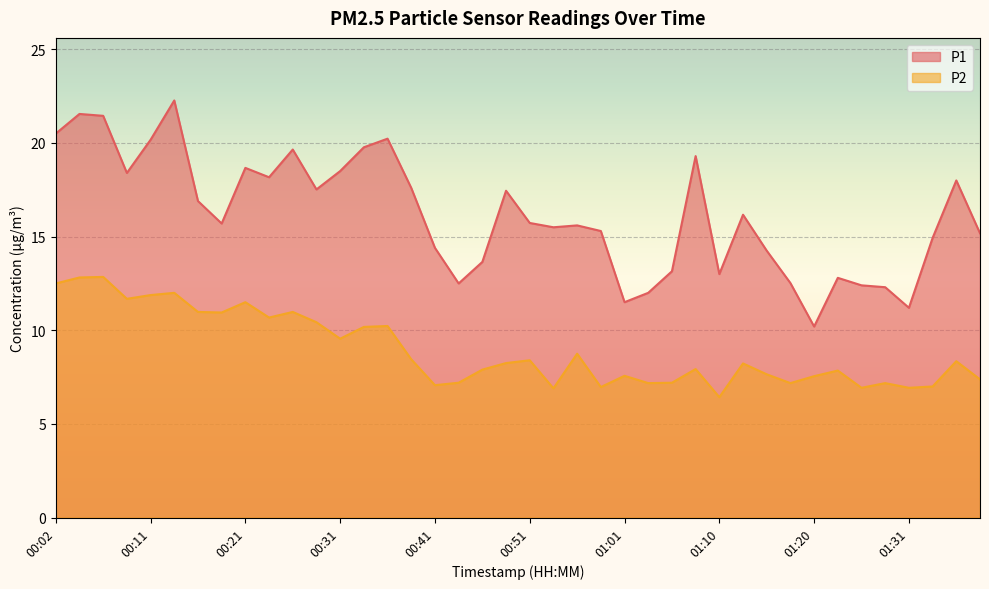

What is the label of the 1st point from the left?

00:02